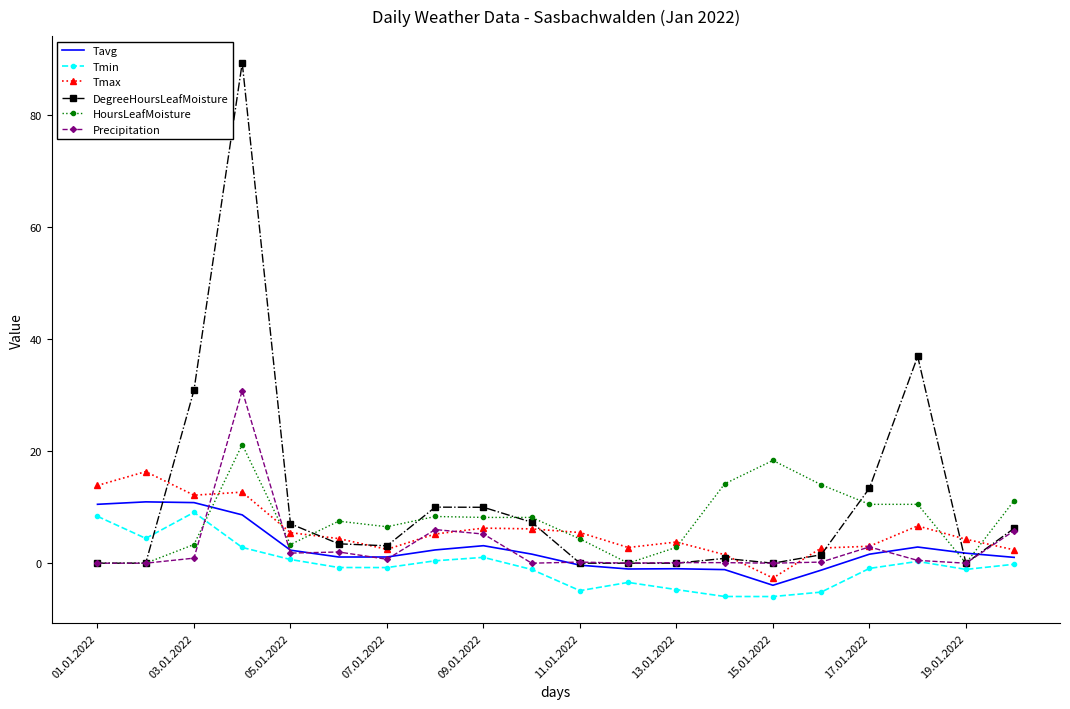

True or false: Tmin and Tmax intersect in this chart.

False